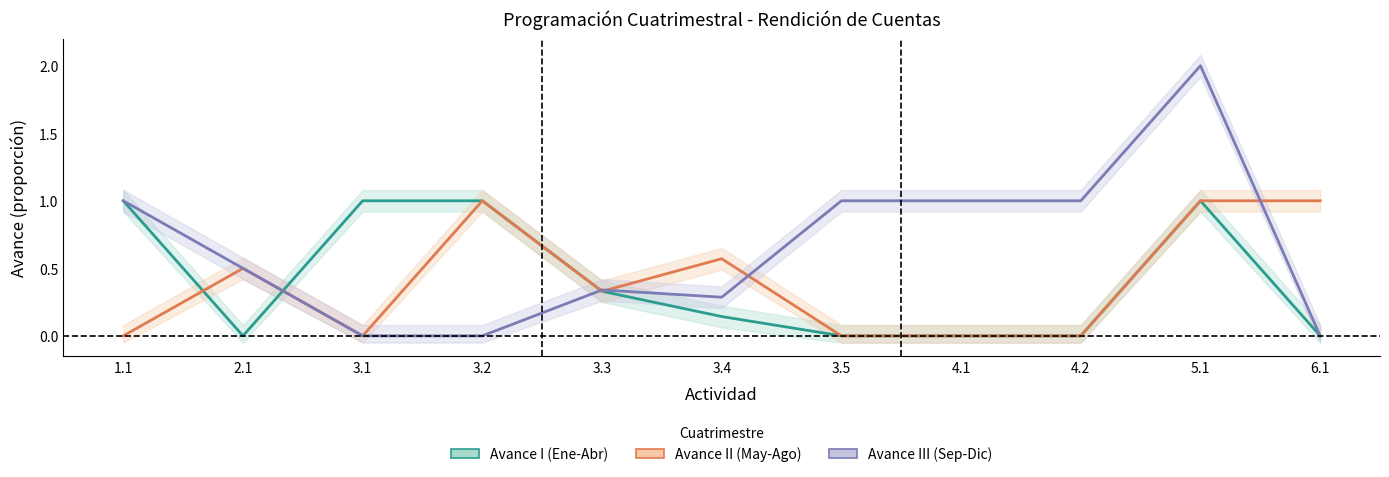

Where do Avance I (Ene-Abr) and Avance III (Sep-Dic) first cross each other?

2.1 and 3.1